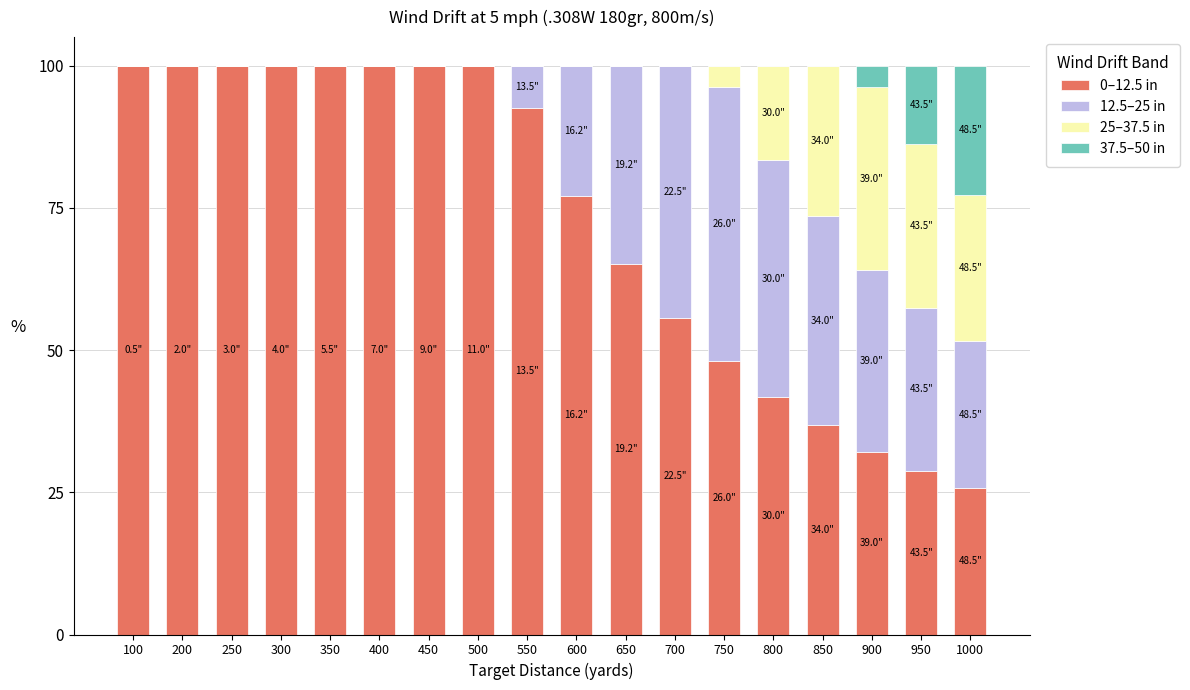

What is the highest value of the 0–12.5 in series?

100.0